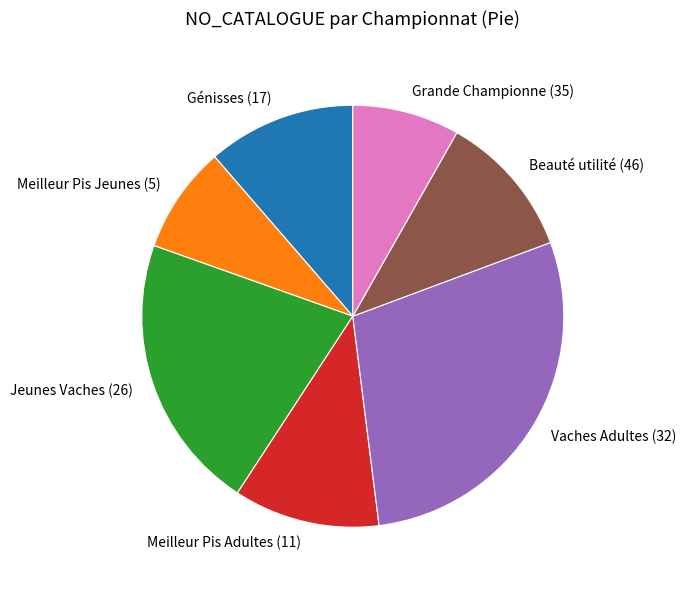

Do Génisses (17) and Jeunes Vaches (26) together represent more than half of the pie?

No